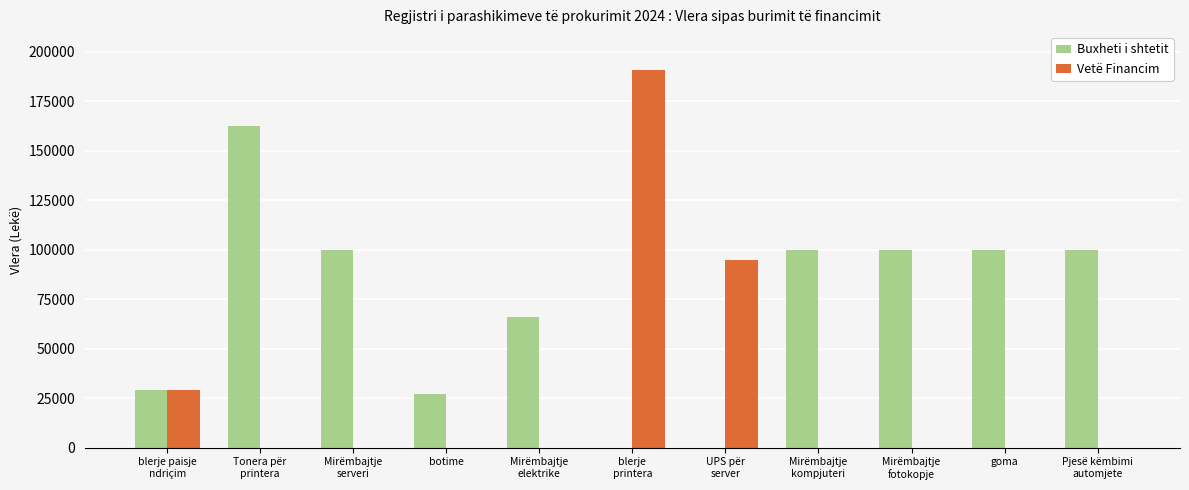

Which series has the largest total across all categories?

Buxheti i shtetit